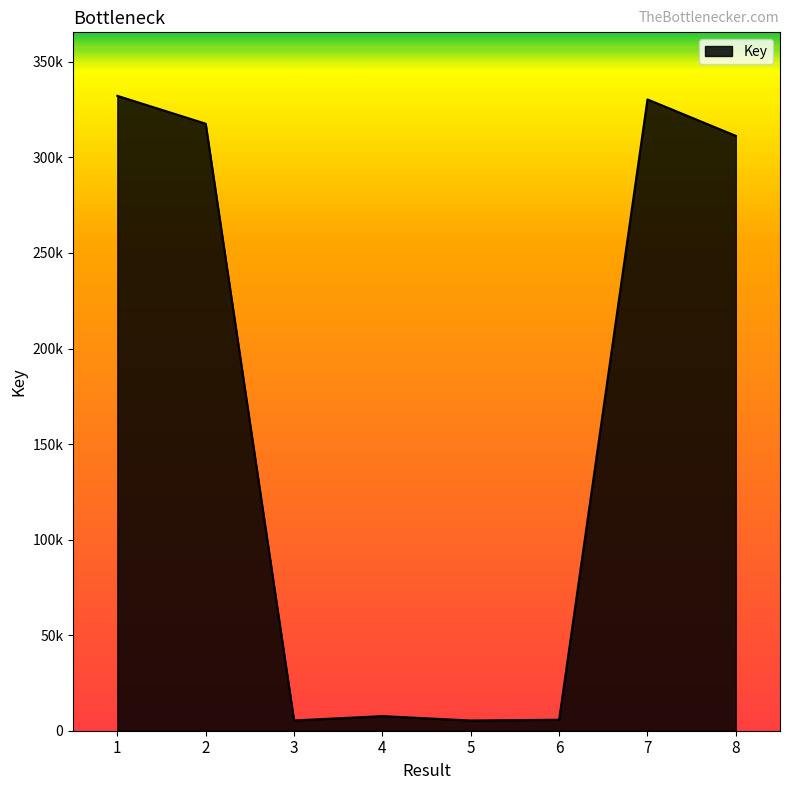

Reading left to right, extract all data points from this chart.

1=332247	2=317653	3=5378	4=7651	5=5343	6=5744	7=330372	8=311299